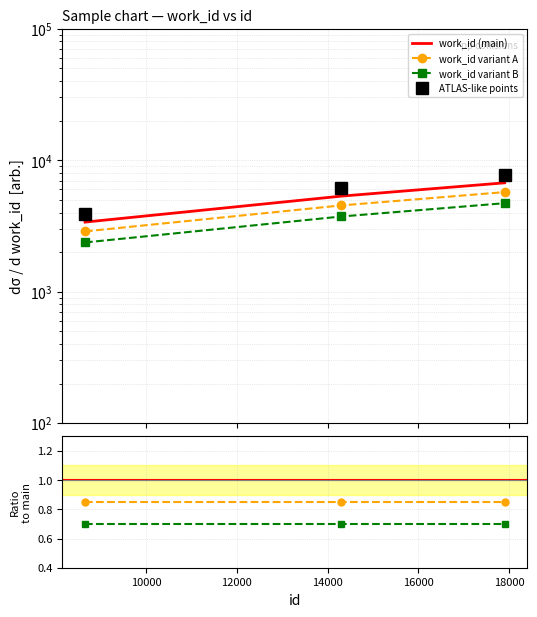

Which series has the widest spread of values?

ATLAS-like points